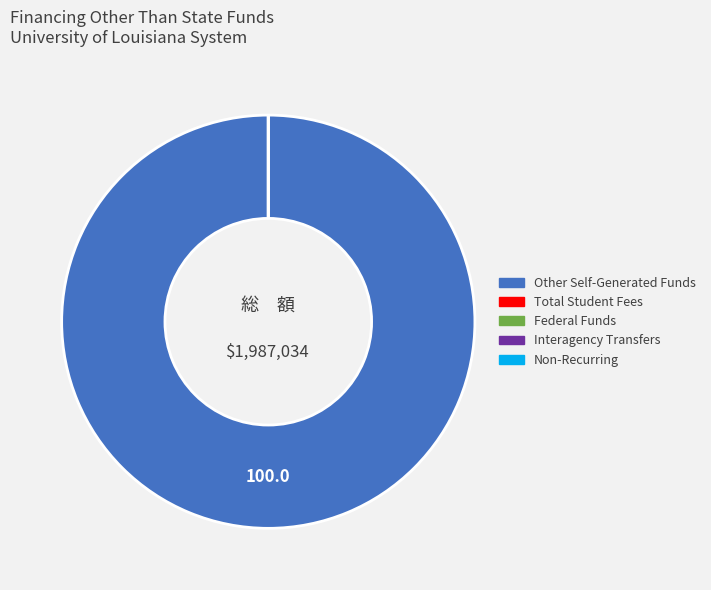

Count the number of slices in the pie.

5